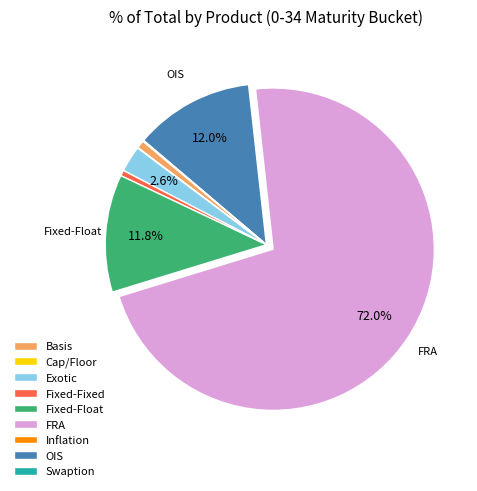

Is there a majority slice in this chart?

Yes